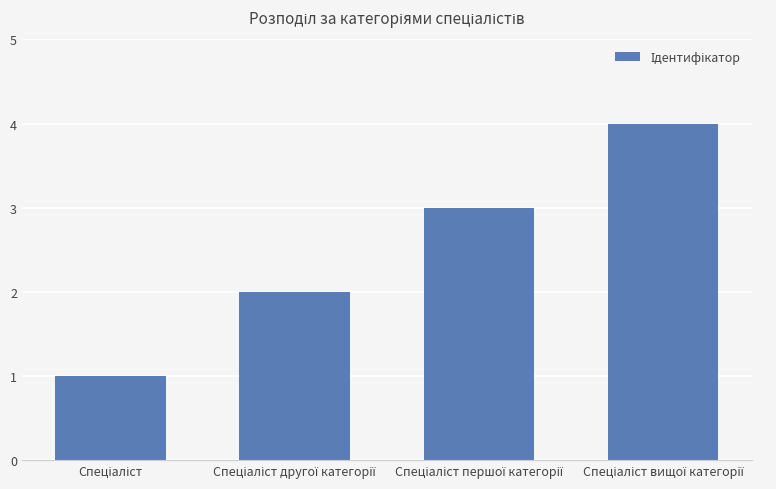

What is the difference between the maximum and minimum values?

3